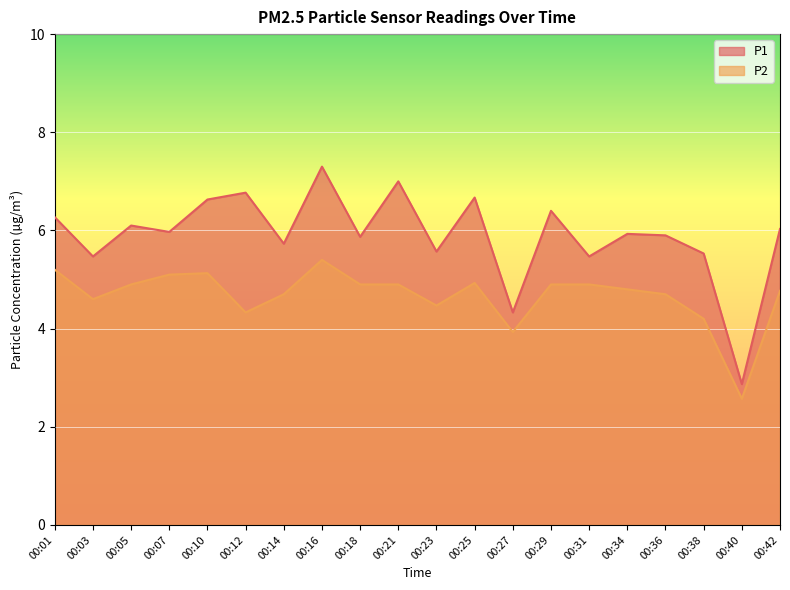

What is the highest value of the P1 series?

7.3